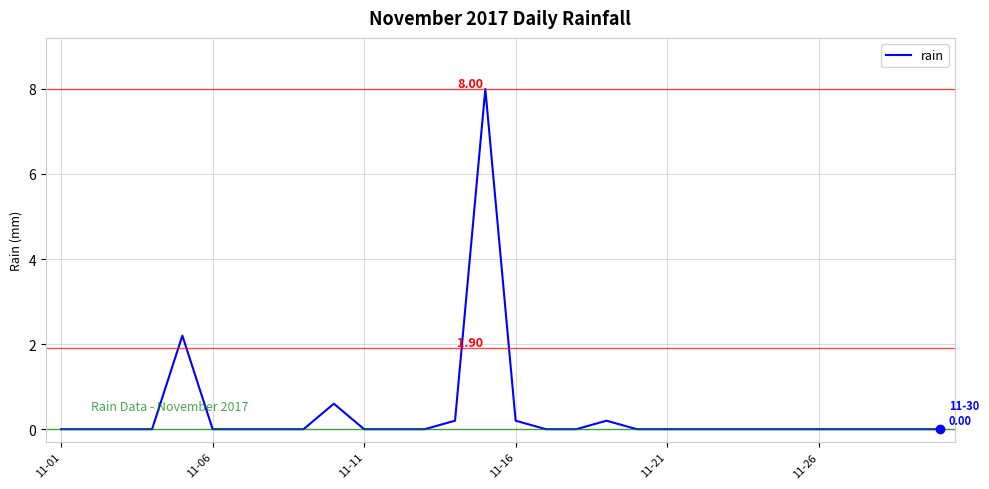

What is the difference between the maximum and minimum values?

8.0